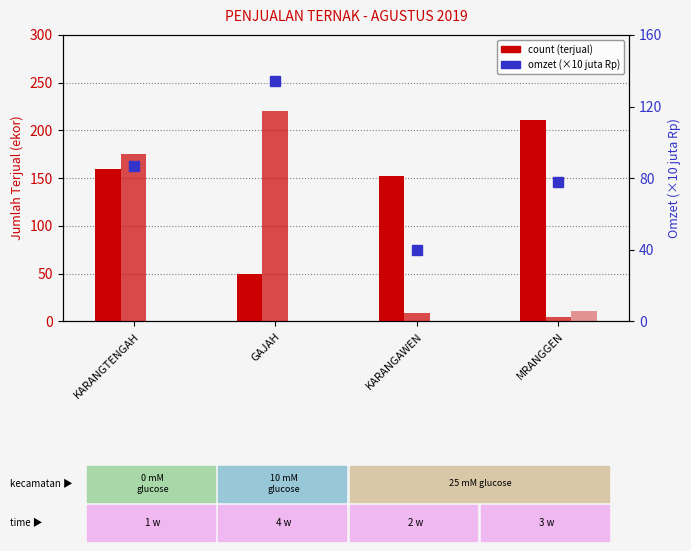

What is the total value across all series at MRANGGEN?

304.6